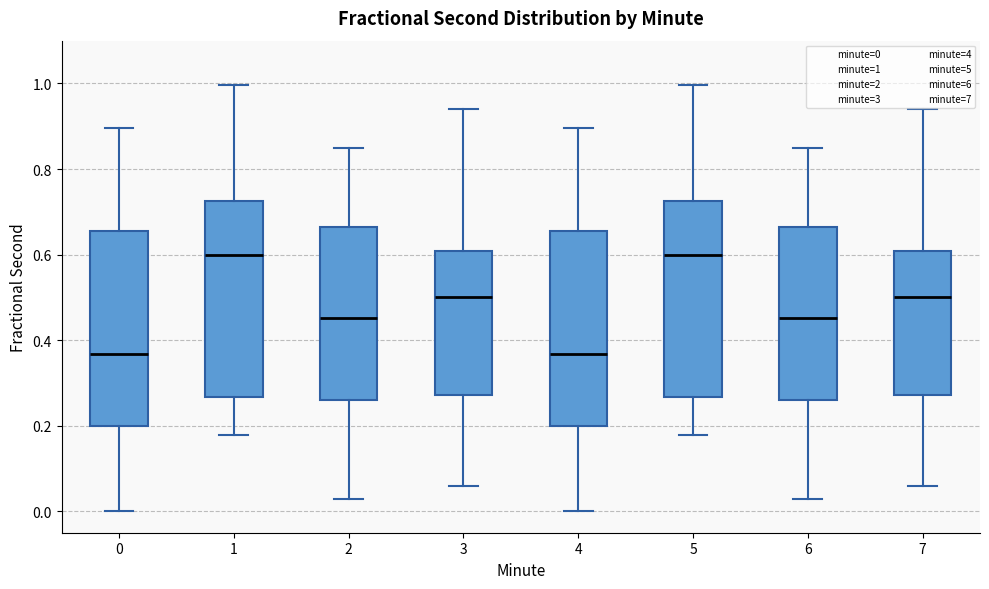

Reading left to right, transcribe this box plot: for each box, give where its median line is, the range the box spans, and where its two whiskers end, as read against the y-axis. The values are not printed on the chart, so give them approximately, as read against the axis.

0: median 0.36, box 0.20 to 0.66, whiskers 0.00 to 0.90
1: median 0.60, box 0.26 to 0.72, whiskers 0.18 to 1.00
2: median 0.46, box 0.26 to 0.66, whiskers 0.02 to 0.84
3: median 0.50, box 0.28 to 0.60, whiskers 0.06 to 0.94
4: median 0.36, box 0.20 to 0.66, whiskers 0.00 to 0.90
5: median 0.60, box 0.26 to 0.72, whiskers 0.18 to 1.00
6: median 0.46, box 0.26 to 0.66, whiskers 0.02 to 0.84
7: median 0.50, box 0.28 to 0.60, whiskers 0.06 to 0.94